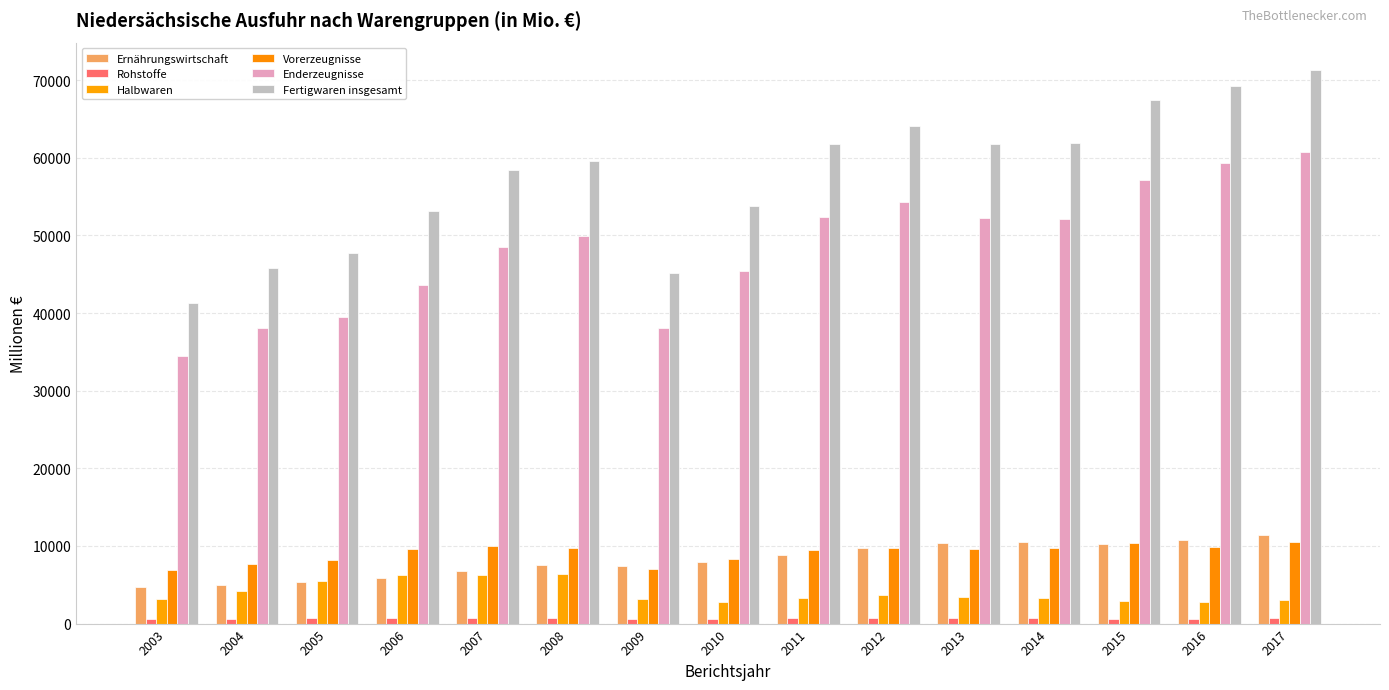

Reading left to right, extract all data points from this chart.

Ernährungswirtschaft: 4695	4972	5394	5814	6807	7567	7393	7943	8815	9770	10417	10525	10309	10823	11445
Rohstoffe: 627	593	671	691	755	717	569	632	725	743	691	666	640	649	701
Halbwaren: 3150	4146	5536	6302	6256	6362	3210	2781	3358	3729	3390	3342	2862	2735	3081
Vorerzeugnisse: 6841	7732	8256	9616	9962	9735	7038	8340	9444	9785	9597	9780	10327	9882	10494
Enderzeugnisse: 34431	38052	39437	43559	48490	49891	38108	45464	52368	54282	52220	52101	57179	59386	60788
Fertigwaren insgesamt: 41272	45784	47693	53175	58452	59627	45146	53803	61813	64067	61817	61880	67506	69267	71282